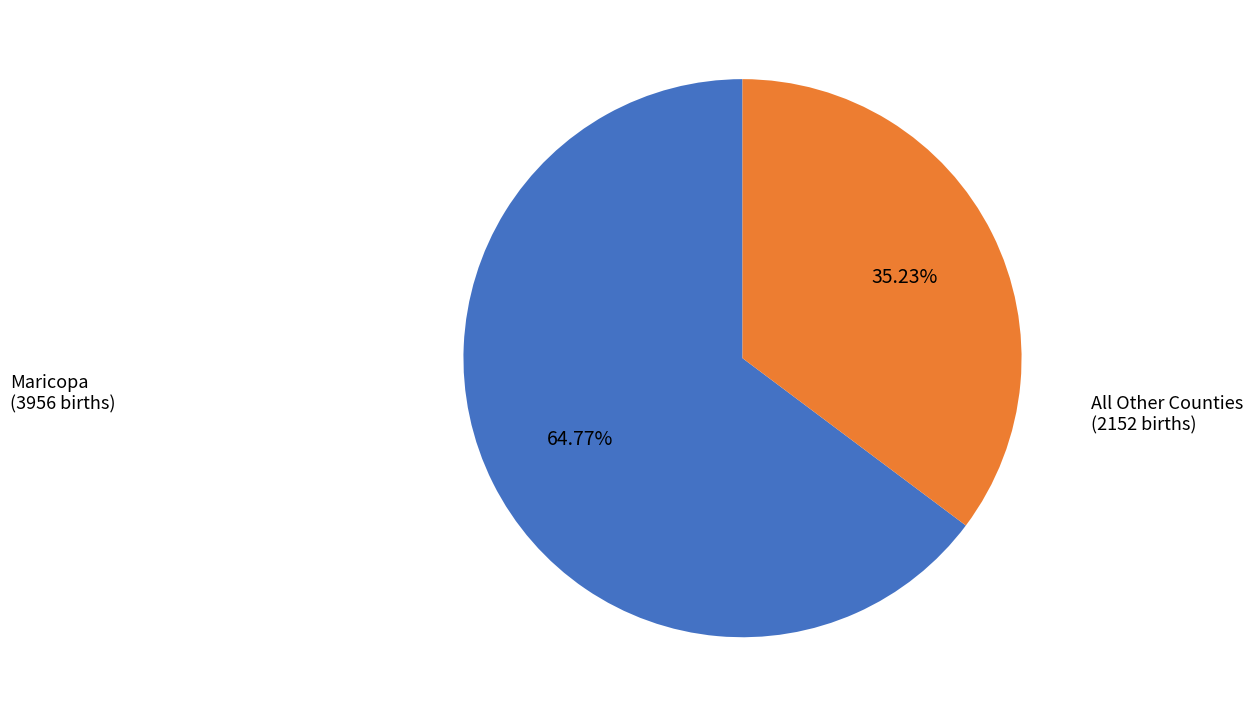

Does any single category account for the majority?

Yes